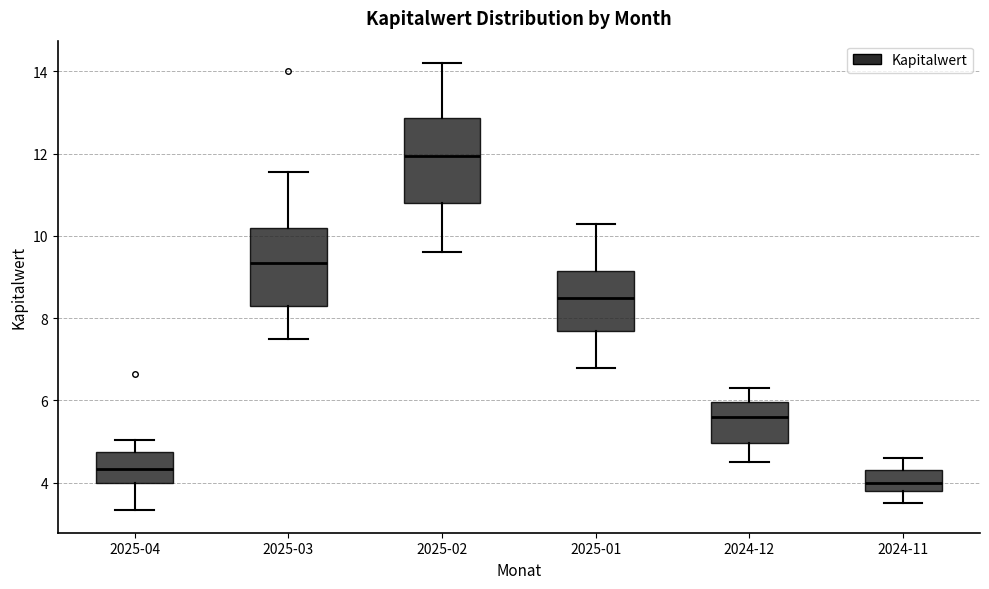

Where is the lower edge of the box for 2025-03 on the y-axis? The values are not printed on the chart, so give them approximately, as read against the axis.

8.2